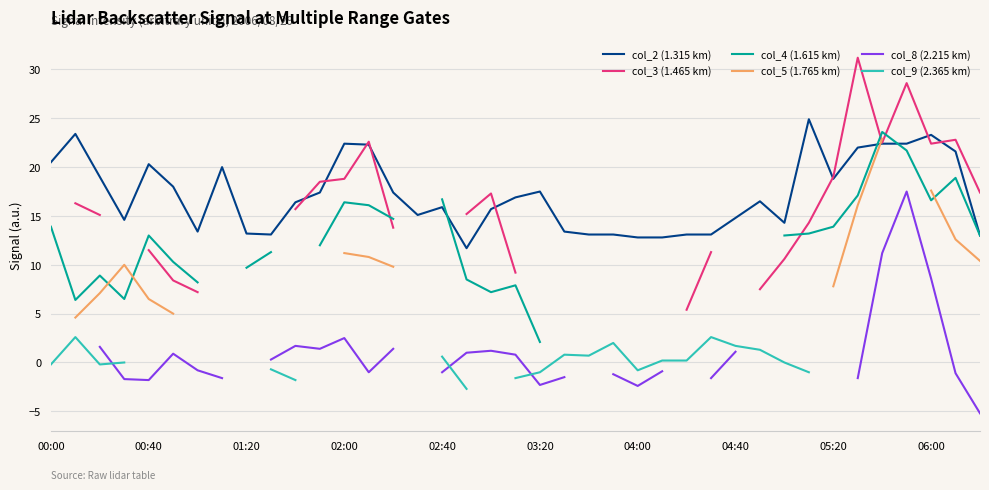

How many values in col_9 (2.365 km) are below zero?

10